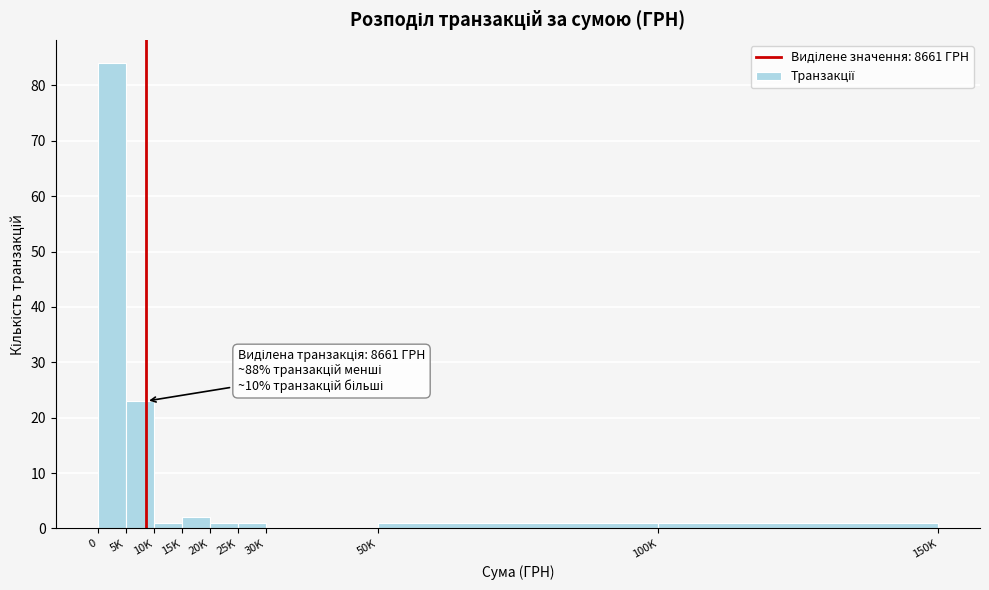

Reading left to right, what are all the values shown in this chart?

0=84	5K=23	10K=1	15K=2	20K=1	25K=1	30K=0	50K=1	100K=1